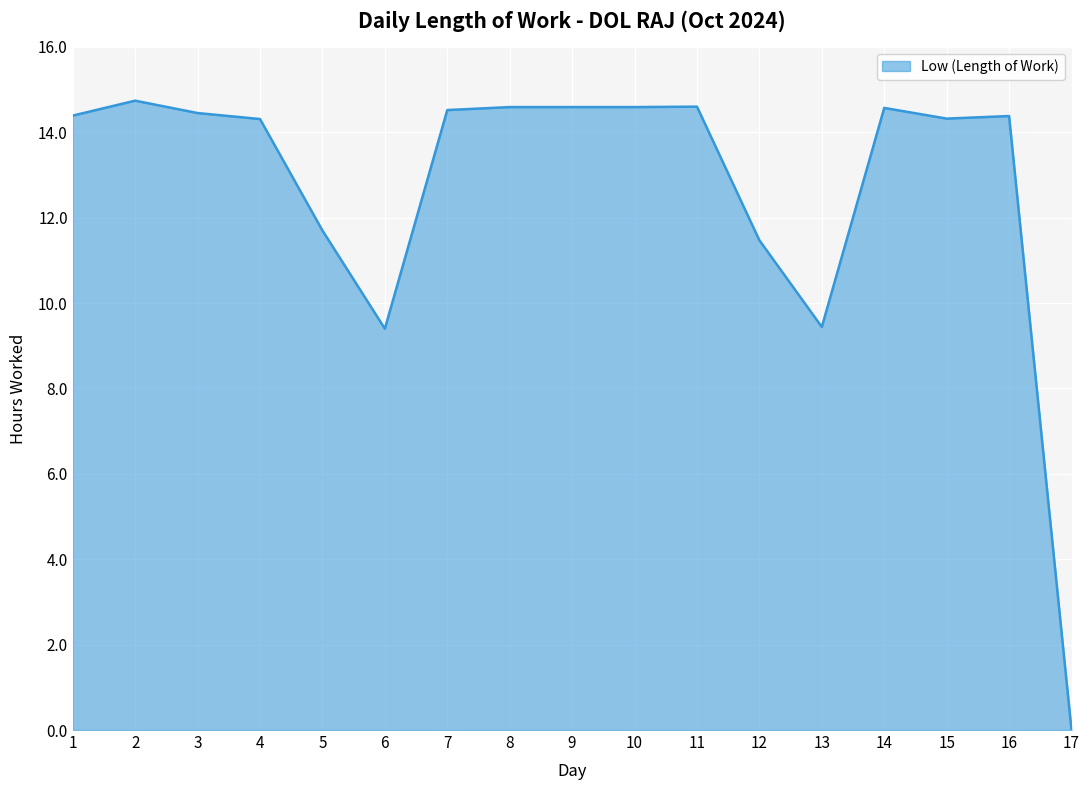

What is the difference between the maximum and minimum values?

14.7